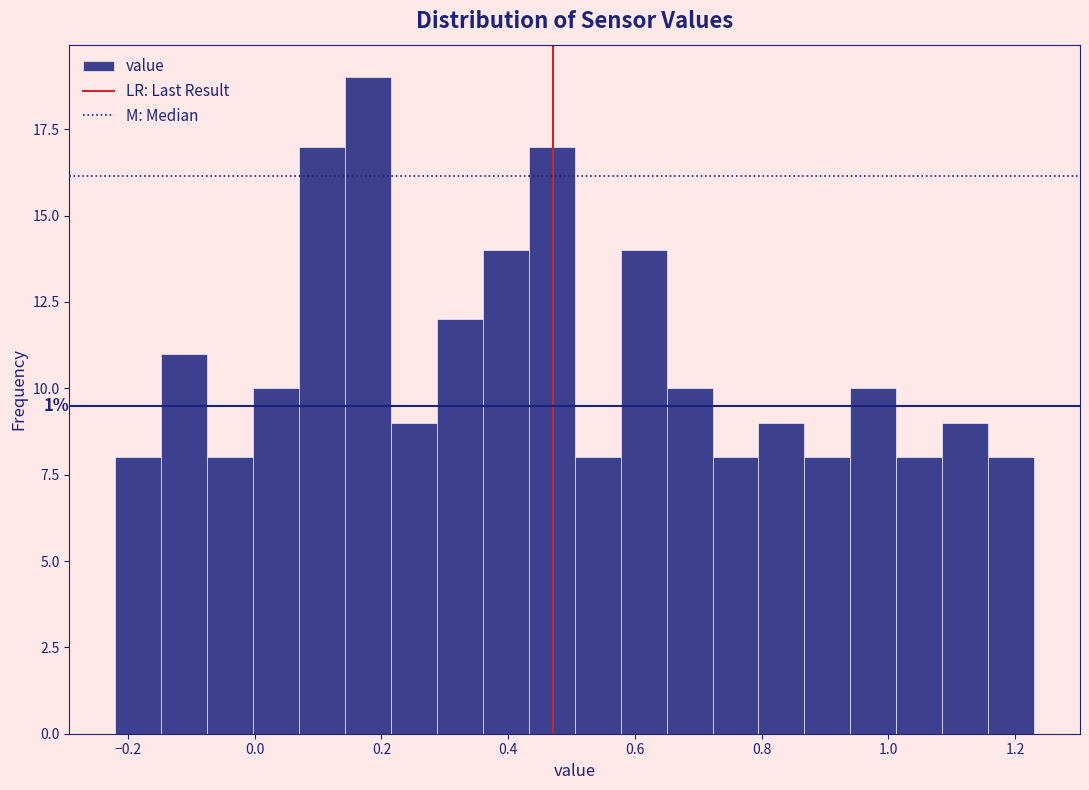

Around what value on the x-axis is the tallest bar? Give the approximate position of its centre, as read against the axis.

0.18